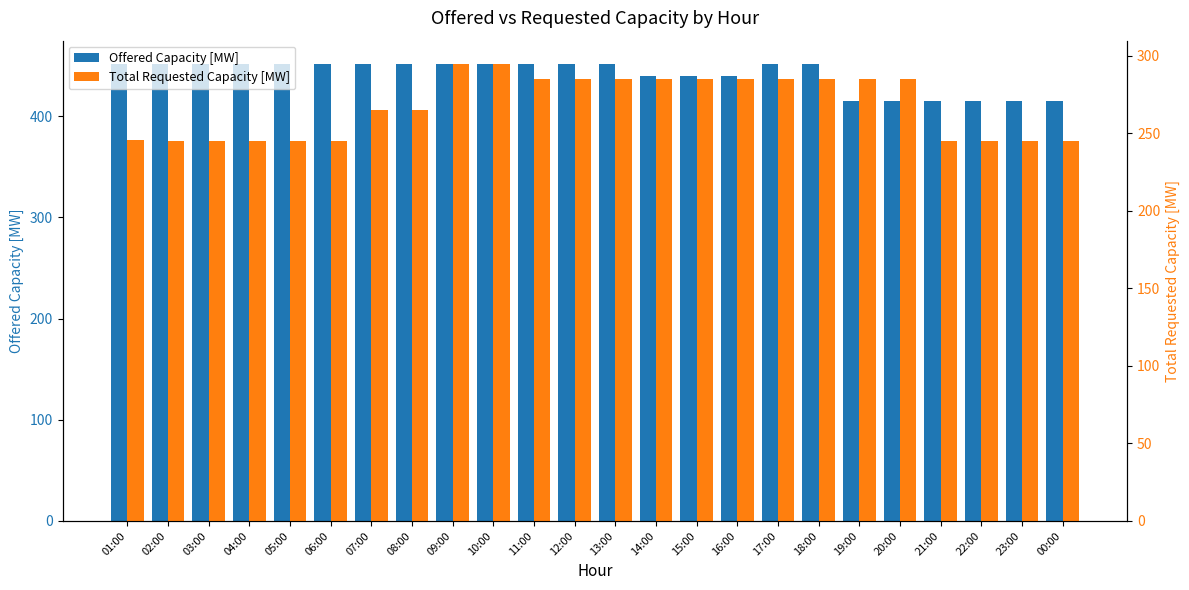

Where is Total Requested Capacity [MW] nearest to the value 270?

07:00